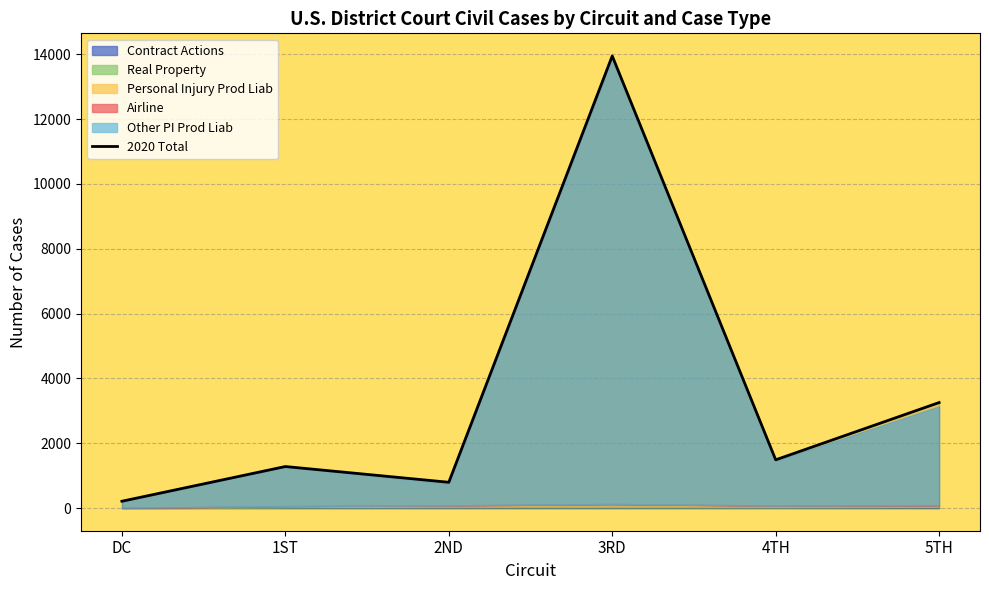

What is the greatest value displayed?

13950